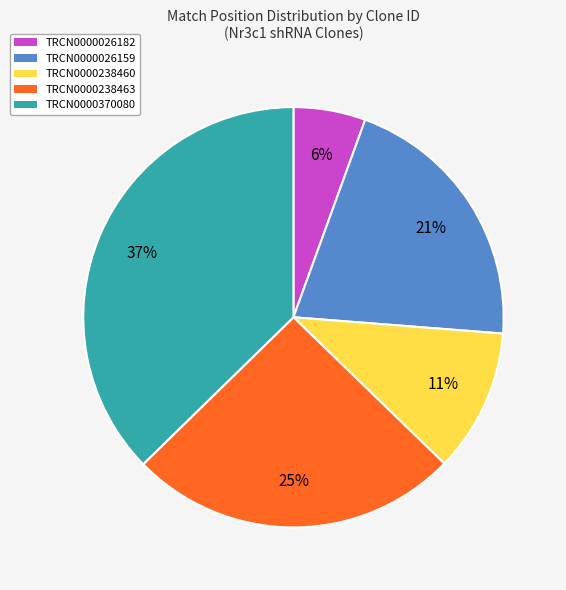

Count the number of slices in the pie.

5